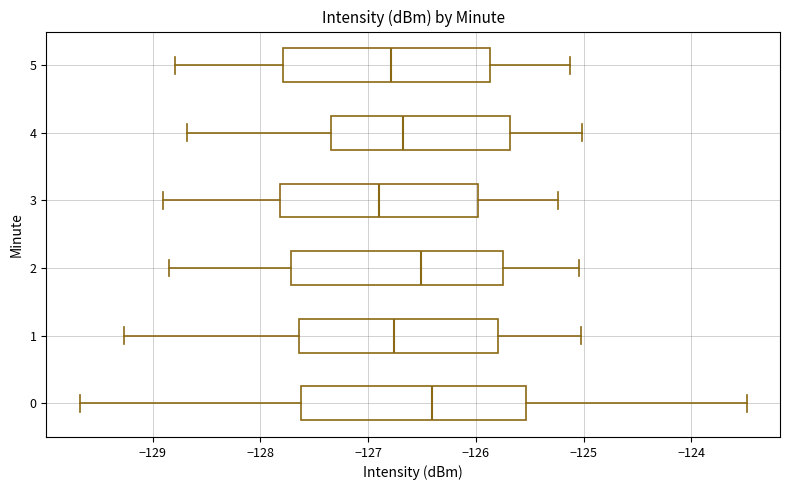

Reading bottom to top, read every box against the x-axis: the position of its median line, the range the box covers, and the ends of its whiskers. The values are not printed on the chart, so give them approximately, as read against the axis.

0: median -126.4, box -127.6 to -125.5, whiskers -129.7 to -123.5
1: median -126.8, box -127.6 to -125.8, whiskers -129.3 to -125.0
2: median -126.5, box -127.7 to -125.7, whiskers -128.8 to -125.0
3: median -126.9, box -127.8 to -126.0, whiskers -128.9 to -125.2
4: median -126.7, box -127.3 to -125.7, whiskers -128.7 to -125.0
5: median -126.8, box -127.8 to -125.9, whiskers -128.8 to -125.1